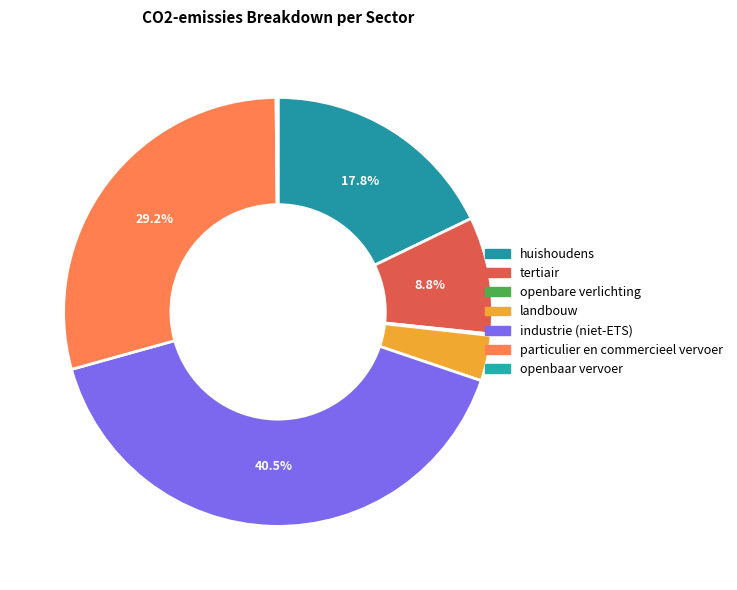

Which category has the smallest portion of the pie?

openbare verlichting